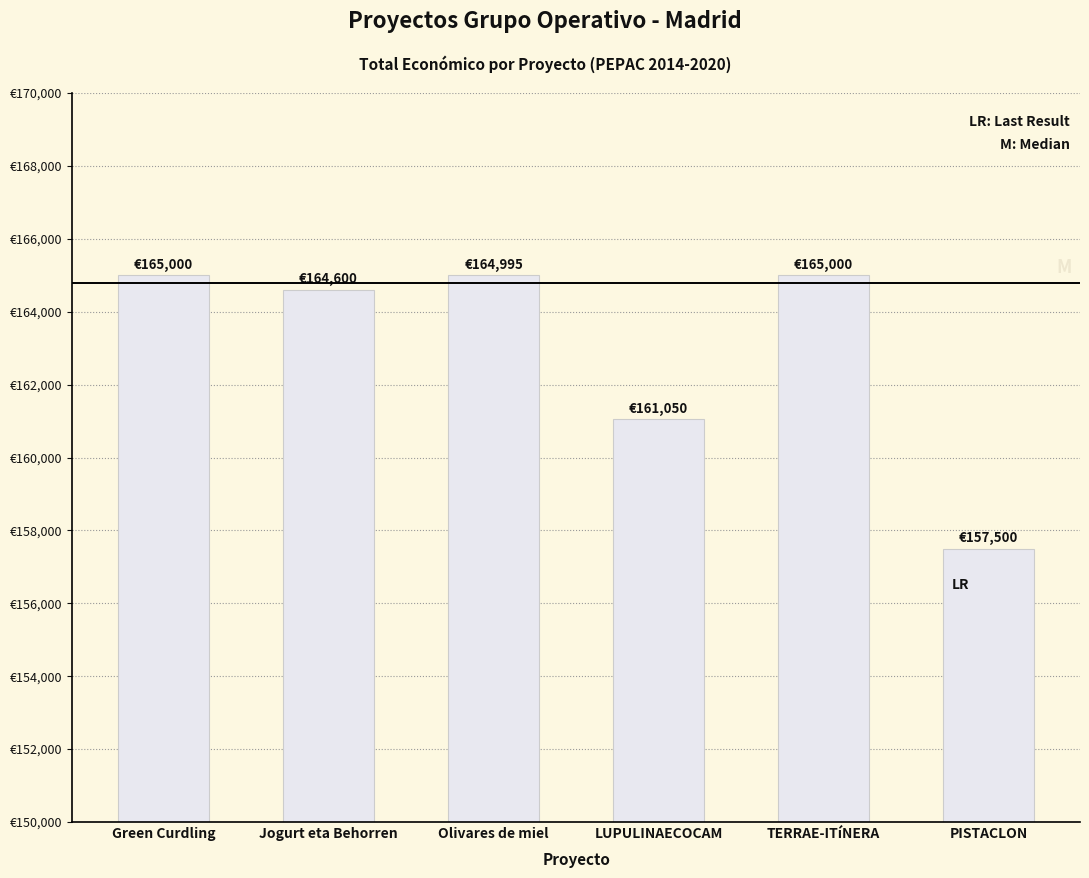

Are the bars horizontal?

No